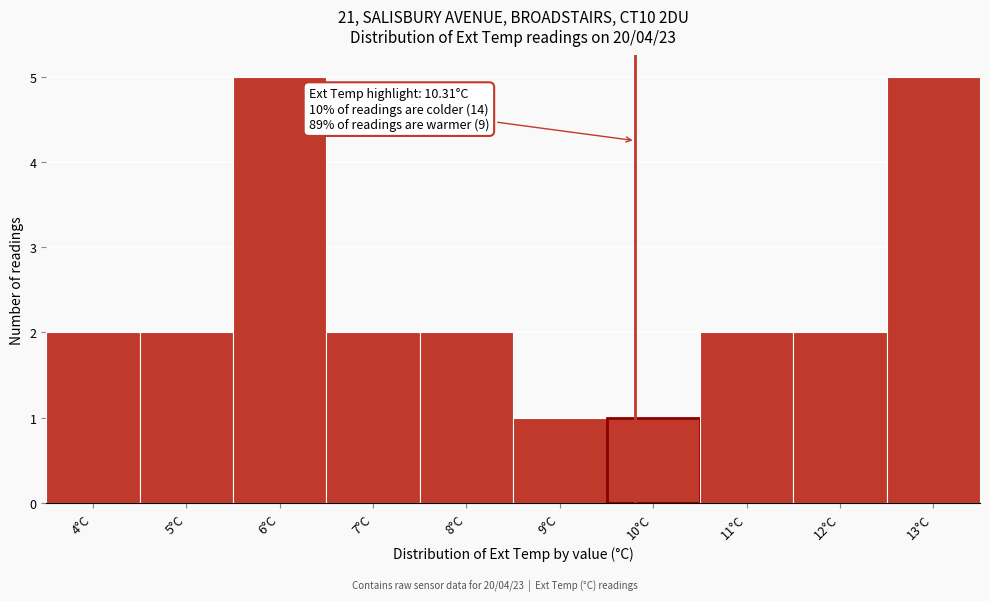

Reading right to left, transcribe all the data shown in this chart.

13°C=5	12°C=2	11°C=2	10°C=1	9°C=1	8°C=2	7°C=2	6°C=5	5°C=2	4°C=2